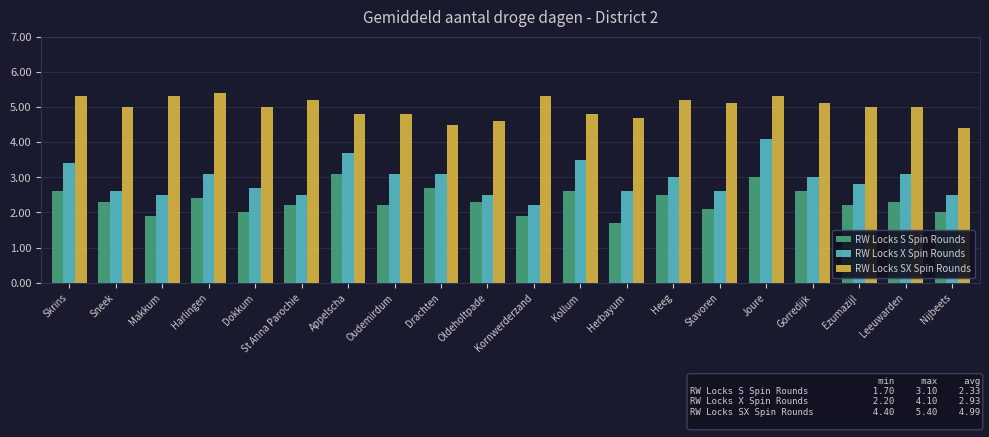

True or false: RW Locks SX Spin Rounds has a value of 1.5 at St Anna Parochie.

False